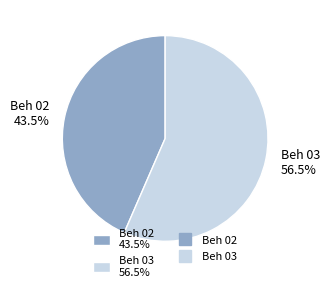

How many segments does this pie chart have?

2